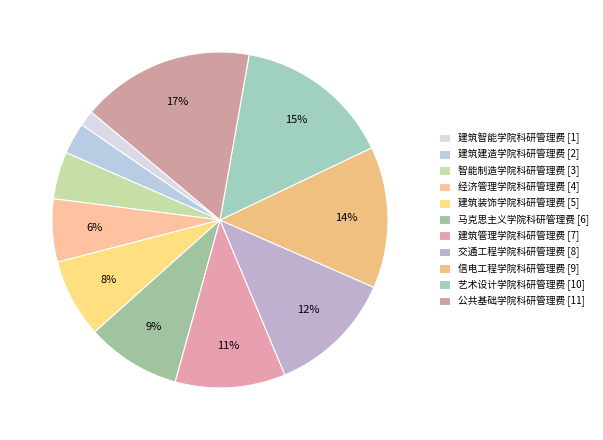

To the nearest percent, what is the difference between the 建筑装饰学院科研管理费 and 建筑建造学院科研管理费 slice percentages?

5%